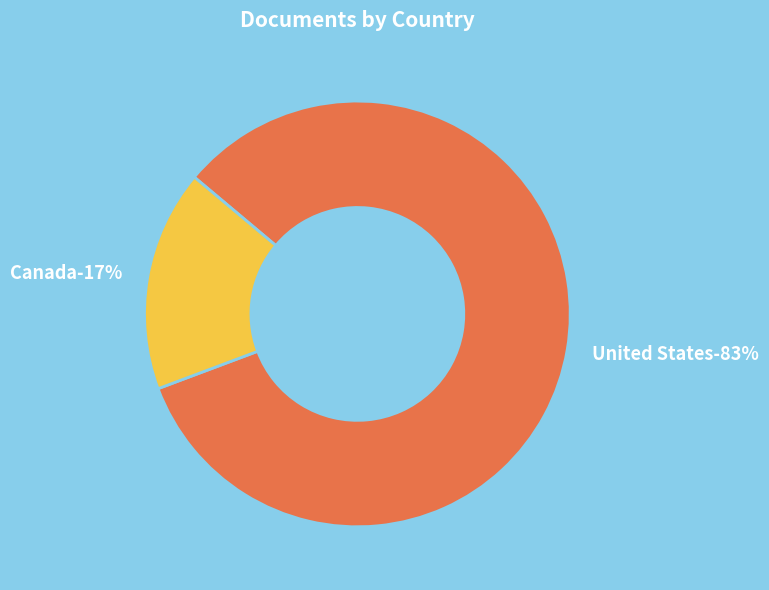

To the nearest percent, what portion does United States represent?

83%